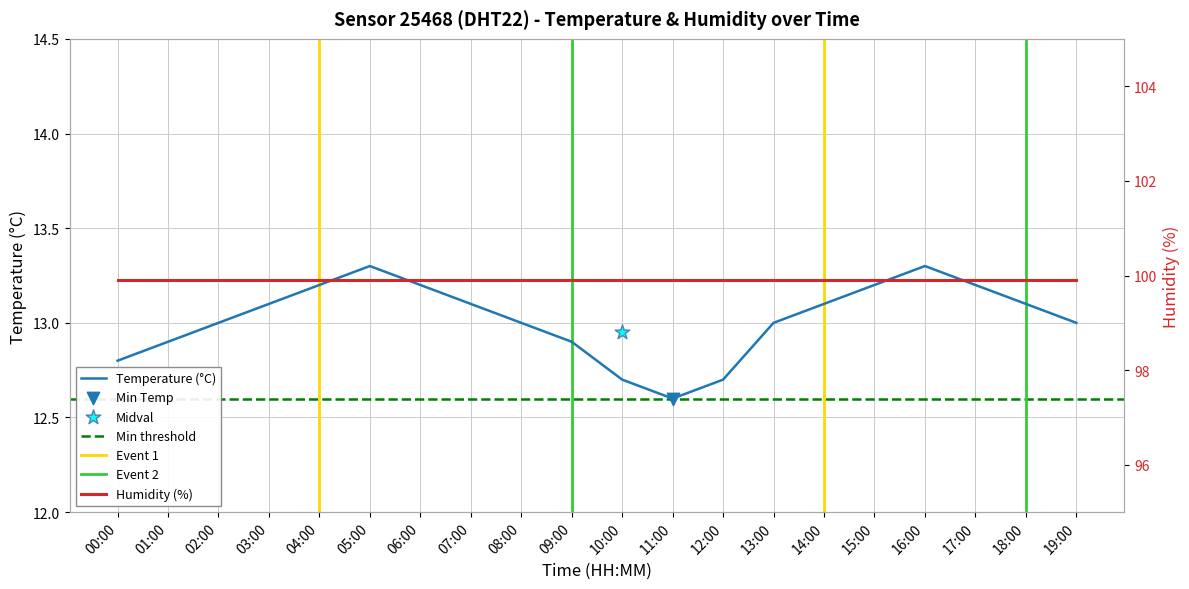

Which has a higher value, 19:00 or 15:00?

15:00